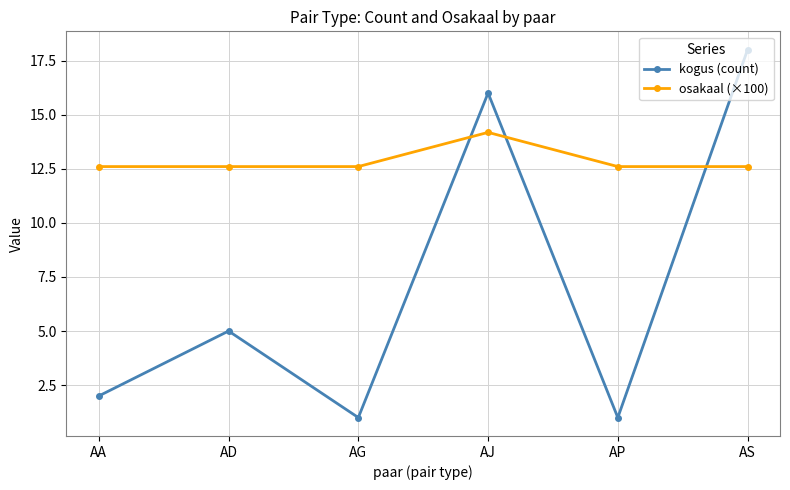

Reading left to right, what are all the values shown in this chart?

kogus (count): 2.0	5.0	1.0	16.0	1.0	18.0
osakaal (×100): 12.6	12.6	12.6	14.2	12.6	12.6